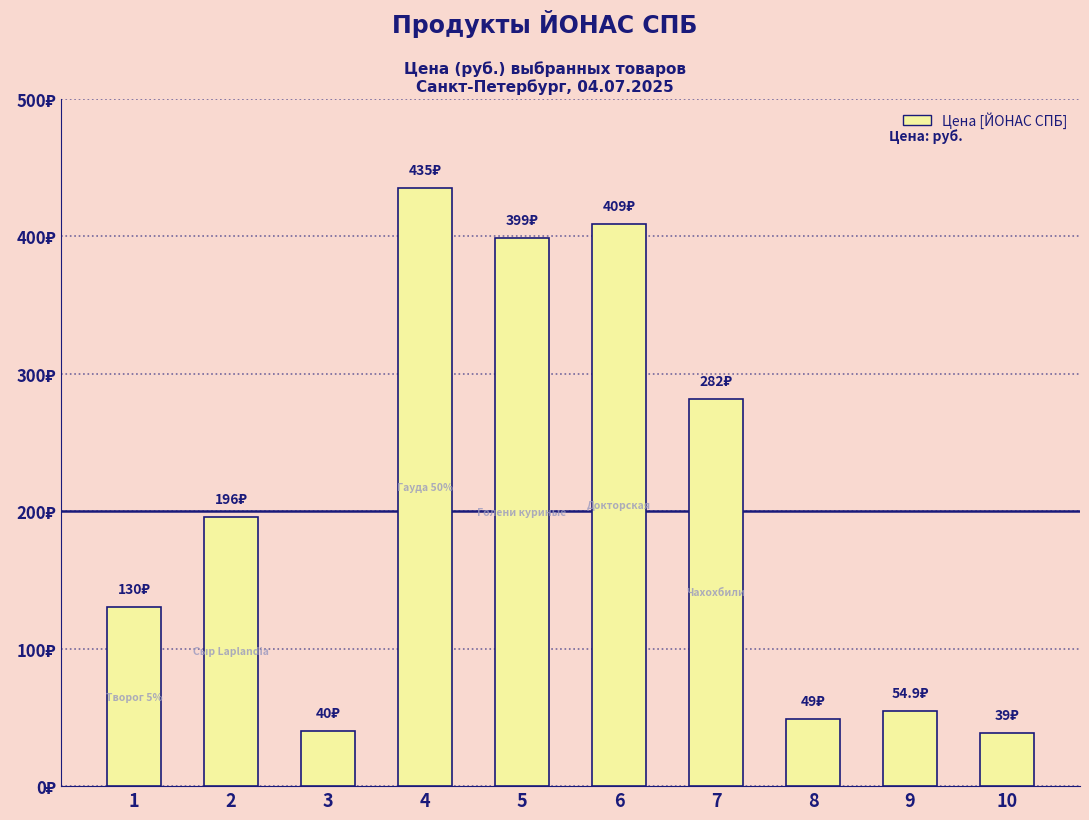

Are the bars horizontal?

No